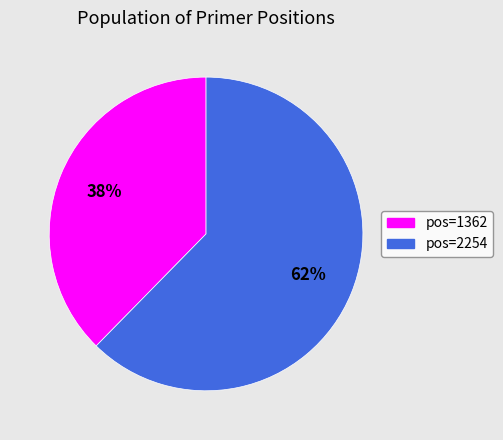

To the nearest percent, what is the average slice percentage?

50%